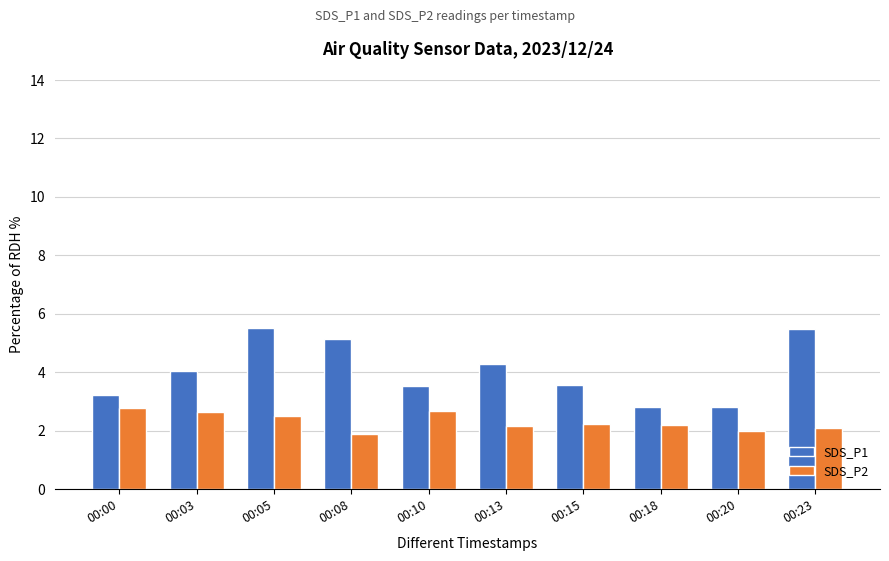

What is the value of the SDS_P1 bar at the 9th from the left?

2.8